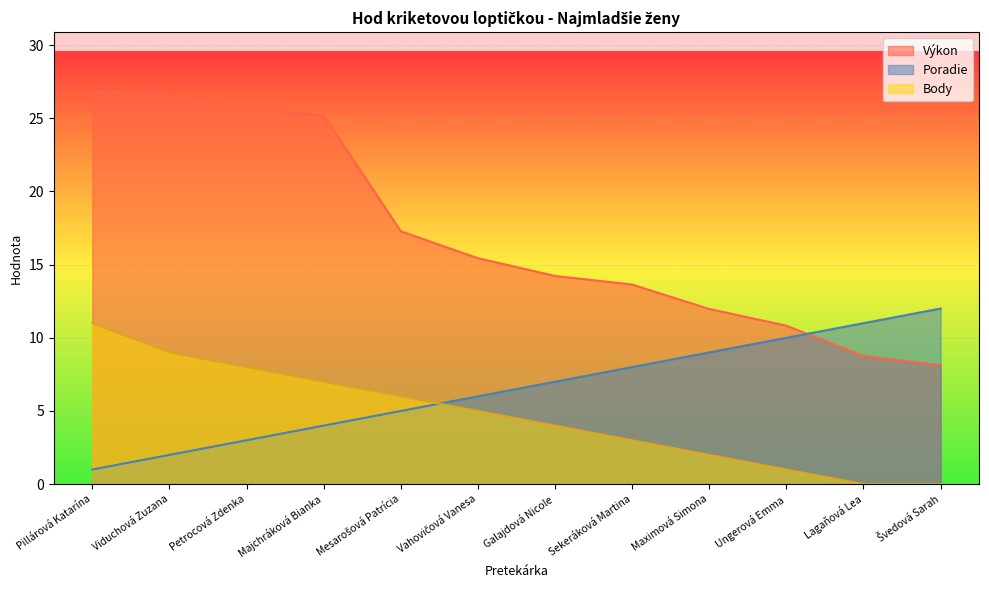

Which series has the largest total across all categories?

Výkon